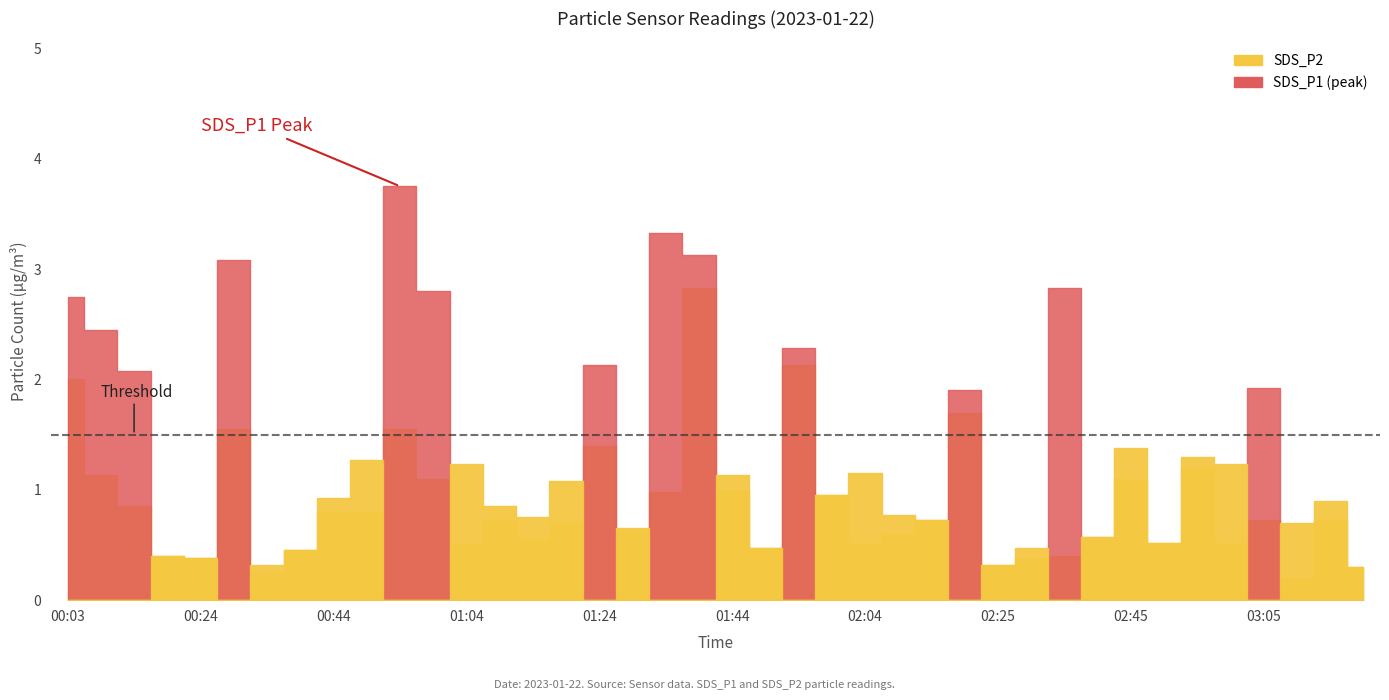

Reading right to left, list all the values displayed in this chart.

SDS_P1: 03:26=0.3	03:21=0.9	03:10=0.7	03:05=1.9	03:00=1.2	02:55=1.3	02:50=0.5	02:45=1.4	02:40=0.6	02:35=2.8	02:30=0.5	02:25=0.3	02:20=1.9	02:15=0.7	02:10=0.8	02:04=1.1	01:59=0.9	01:54=2.3	01:49=0.5	01:44=1.1	01:39=3.1	01:34=3.3	01:29=0.7	01:24=2.1	01:19=1.1	01:14=0.8	01:09=0.8	01:04=1.2	00:59=2.8	00:54=3.8	00:49=1.3	00:44=0.9	00:39=0.5	00:34=0.3	00:29=3.1	00:24=0.4	00:18=0.4	00:13=2.1	00:08=2.5	00:03=2.8
SDS_P2: 03:26=0.3	03:21=0.7	03:10=0.2	03:05=0.7	03:00=0.5	02:55=1.2	02:50=0.5	02:45=1.1	02:40=0.6	02:35=0.4	02:30=0.4	02:25=0.3	02:20=1.7	02:15=0.7	02:10=0.6	02:04=0.5	01:59=0.9	01:54=2.1	01:49=0.5	01:44=1.0	01:39=2.8	01:34=1.0	01:29=0.6	01:24=1.4	01:19=0.7	01:14=0.6	01:09=0.7	01:04=0.5	00:59=1.1	00:54=1.6	00:49=0.8	00:44=0.8	00:39=0.5	00:34=0.2	00:29=1.6	00:24=0.4	00:18=0.4	00:13=0.8	00:08=1.1	00:03=2.0